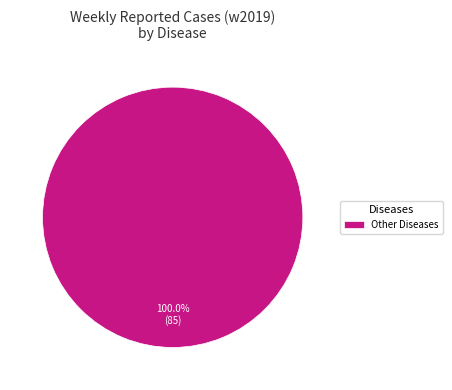

Is there a majority slice in this chart?

Yes